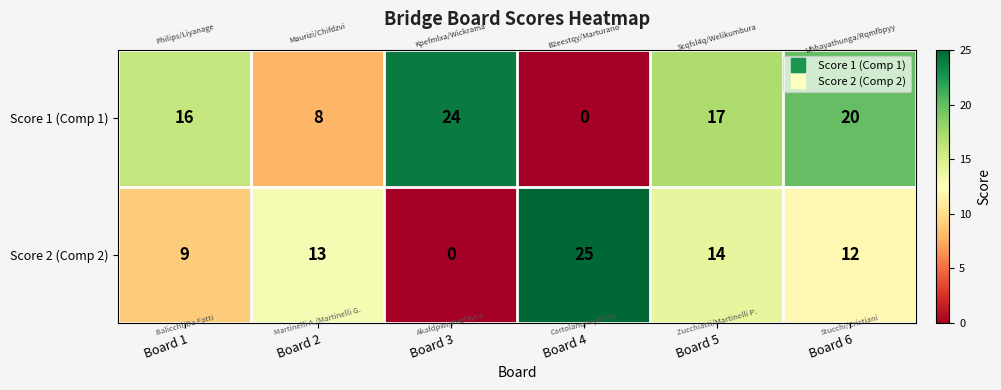

Reading left to right, extract all data points from this chart.

Score 1 (Comp 1): 16	8	24	0	17	20
Score 2 (Comp 2): 9	13	0	25	14	12